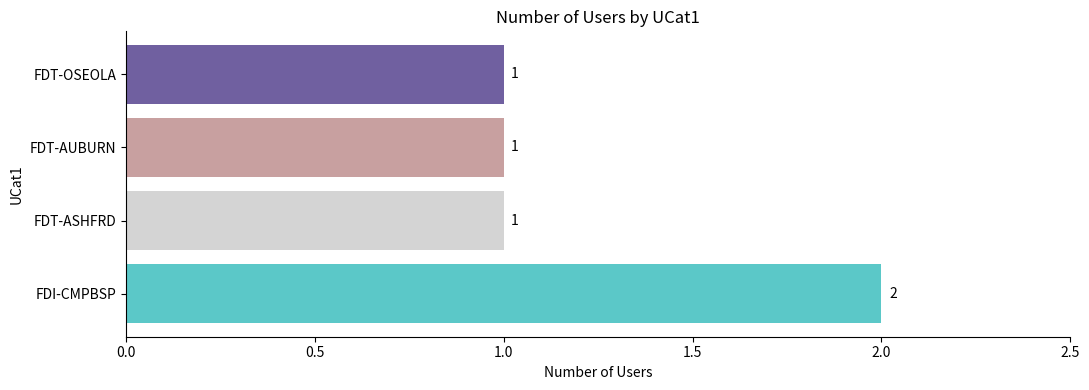

The chart shows a value of 2 at FDI-CMPBSP. True or false?

True